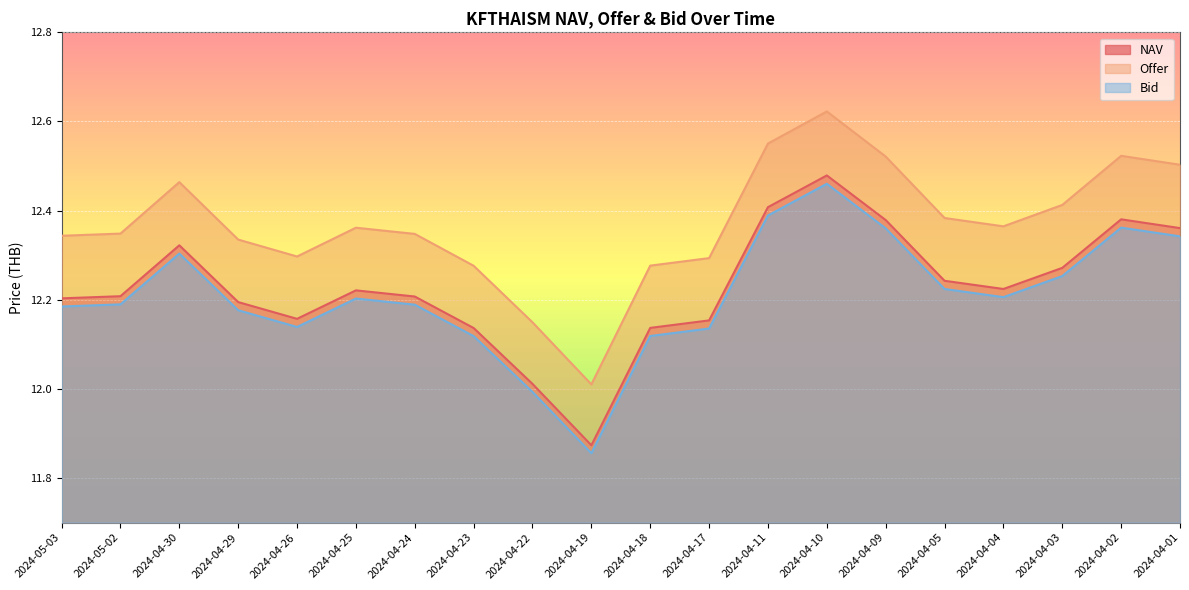

At which label is Offer closest to 12?

2024-04-19